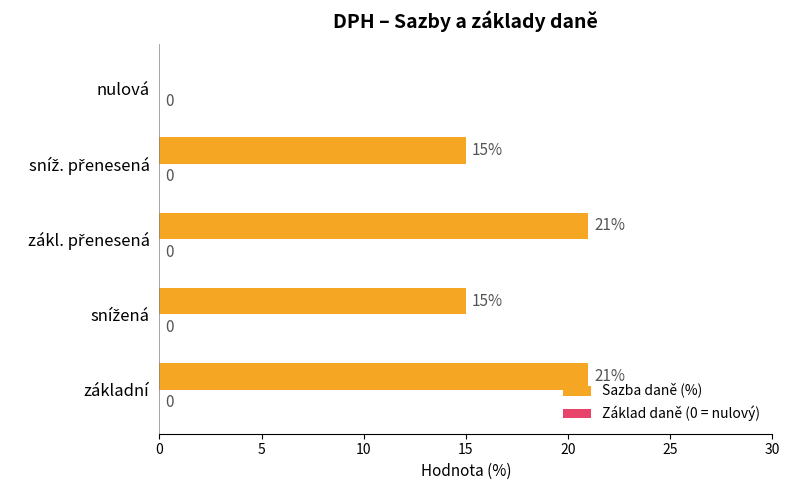

The chart shows a value of 21 at základní. True or false?

True